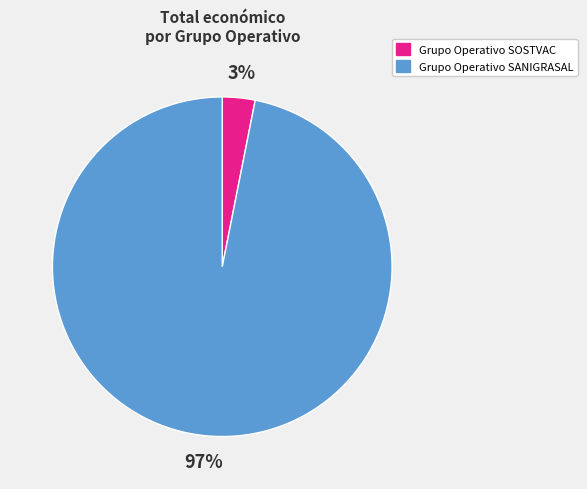

Is it true that Grupo Operativo SANIGRASAL is 97% of the pie?

True